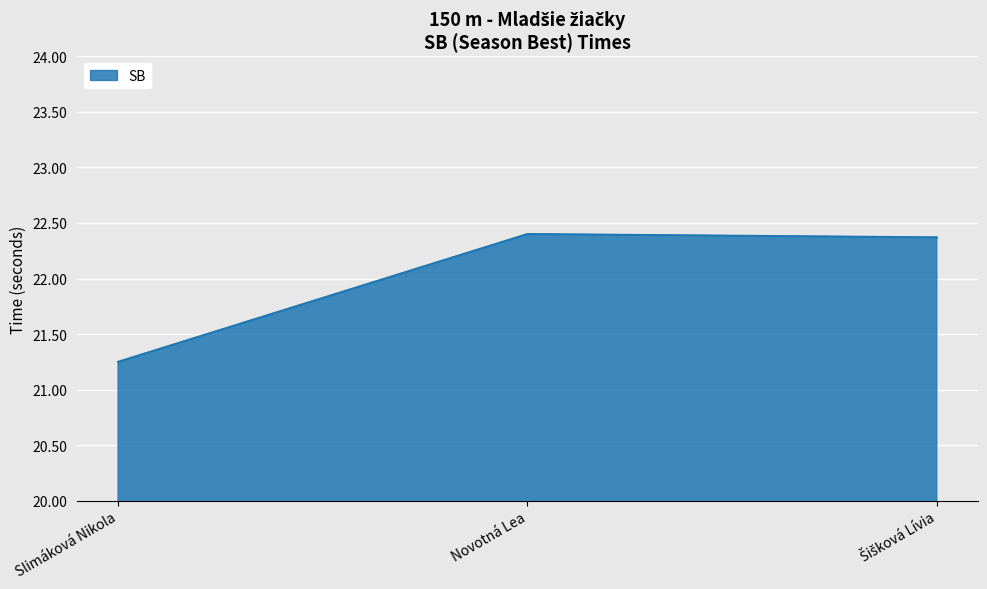

What position from the left is Novotná Lea?

2